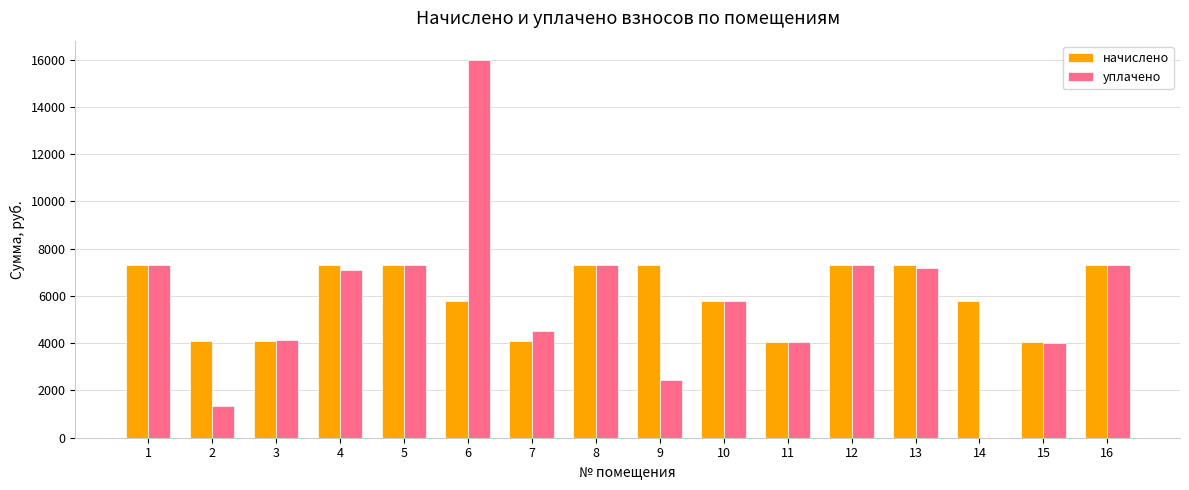

What is the sum of the начислено values at 11 and 9?

11347.2